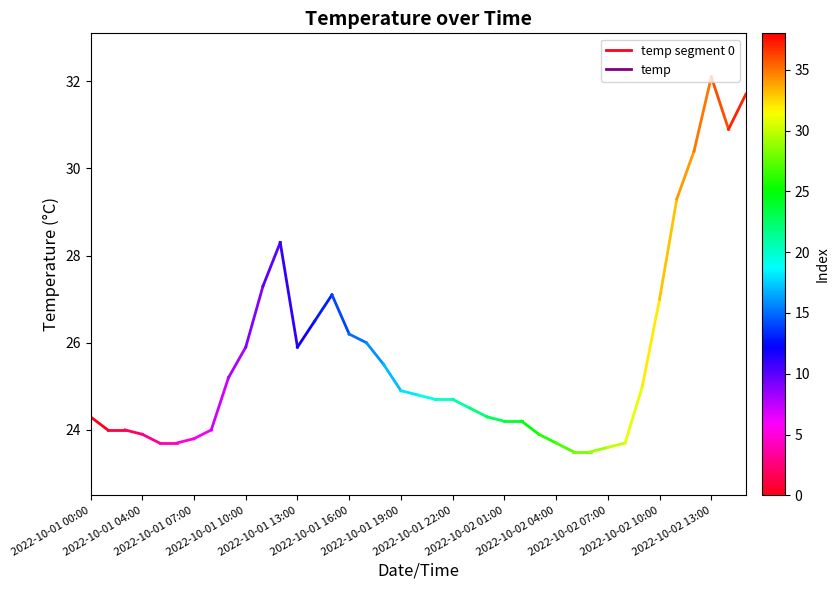

What value does the data have at 2022-10-01 00:00?

24.3